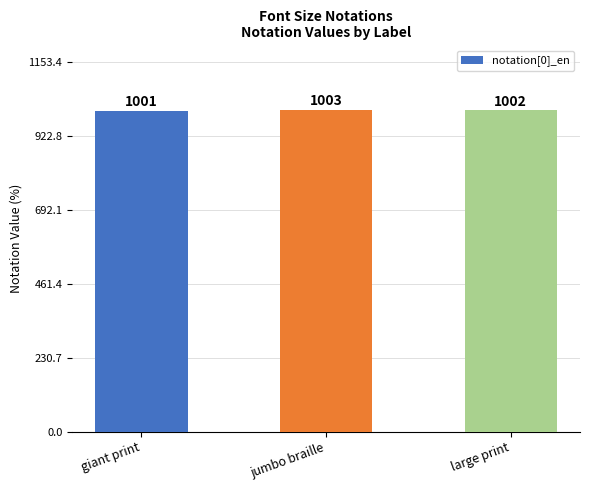

What value does the data have at large print?

1002